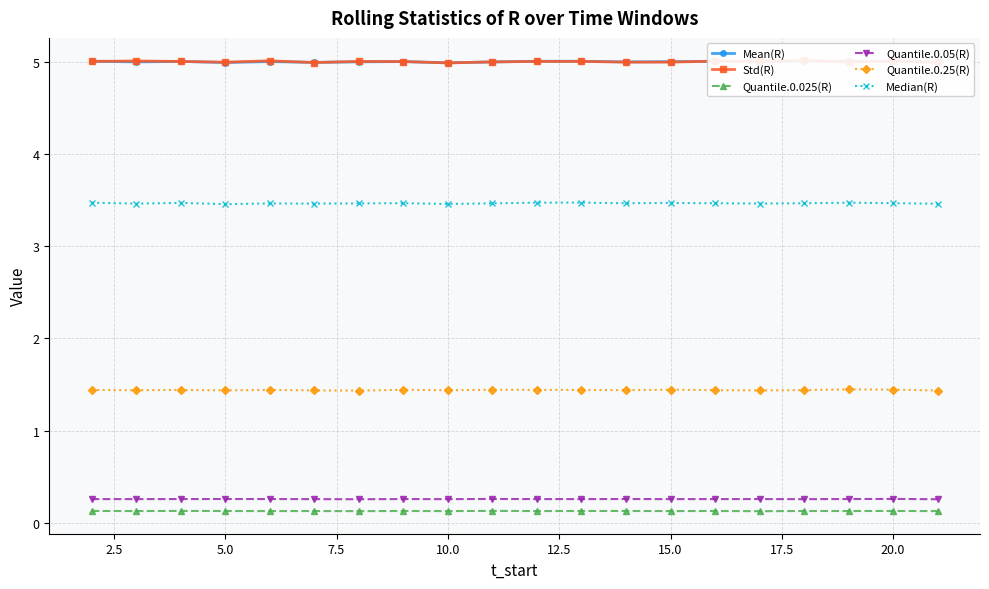

What is the minimum value for Quantile.0.05(R)?

0.3